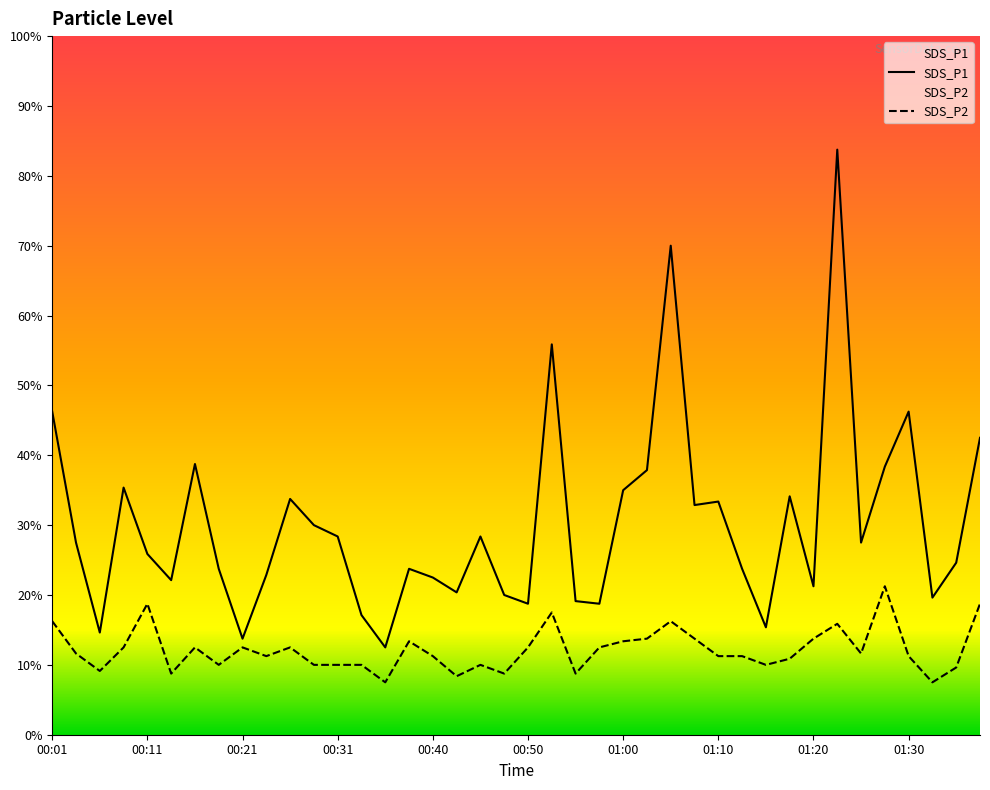

Which has a higher value, 00:18 or 00:06?

00:18